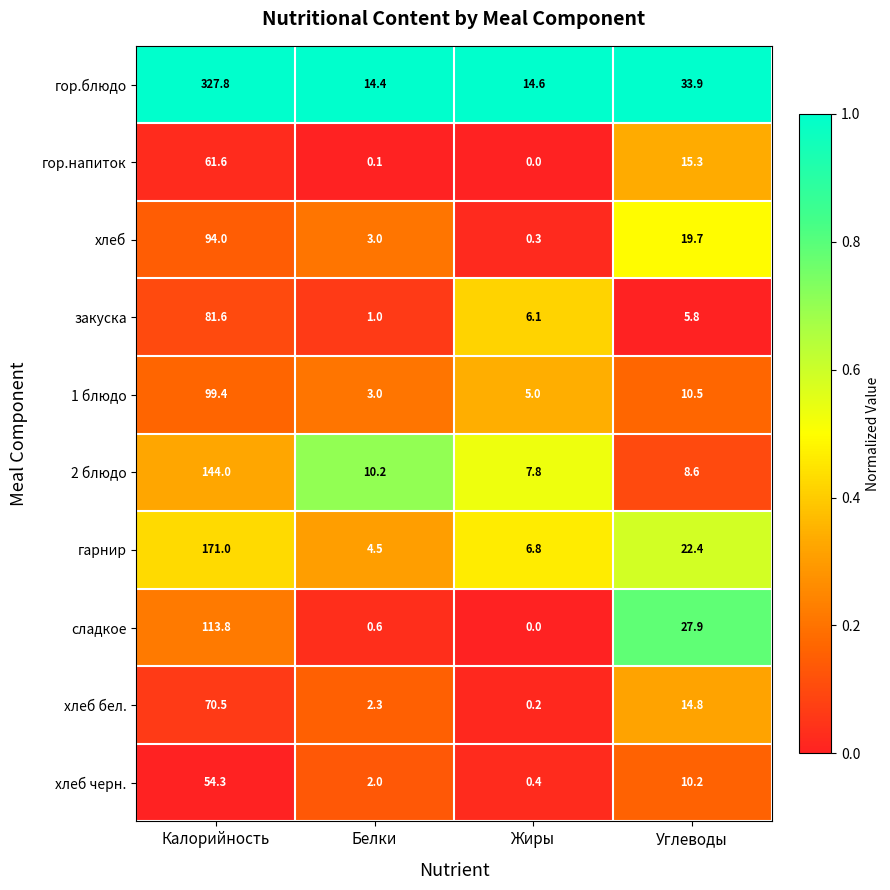

At Углеводы, list the series in order from largest to smallest.

гор.блюдо, сладкое, гарнир, хлеб, гор.напиток, хлеб бел., 1 блюдо, хлеб черн., 2 блюдо, закуска